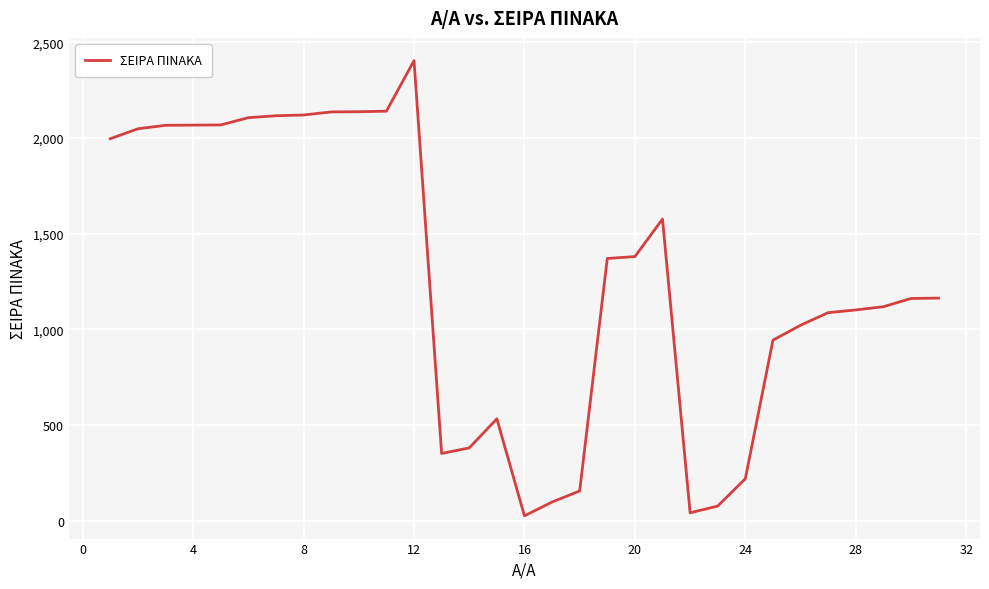

What is the difference between the maximum and minimum values?

2379